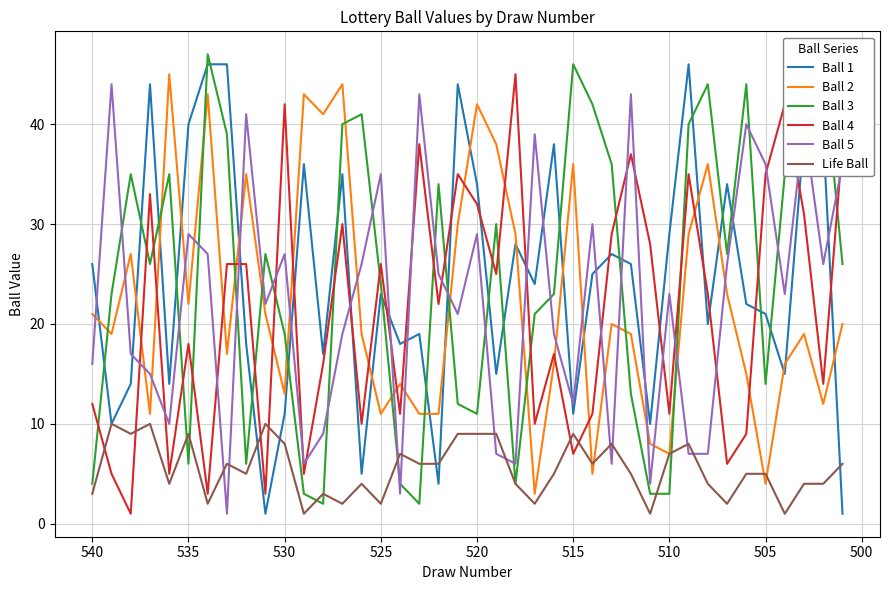

How many interior local peaks does the Ball 2 series have?

12